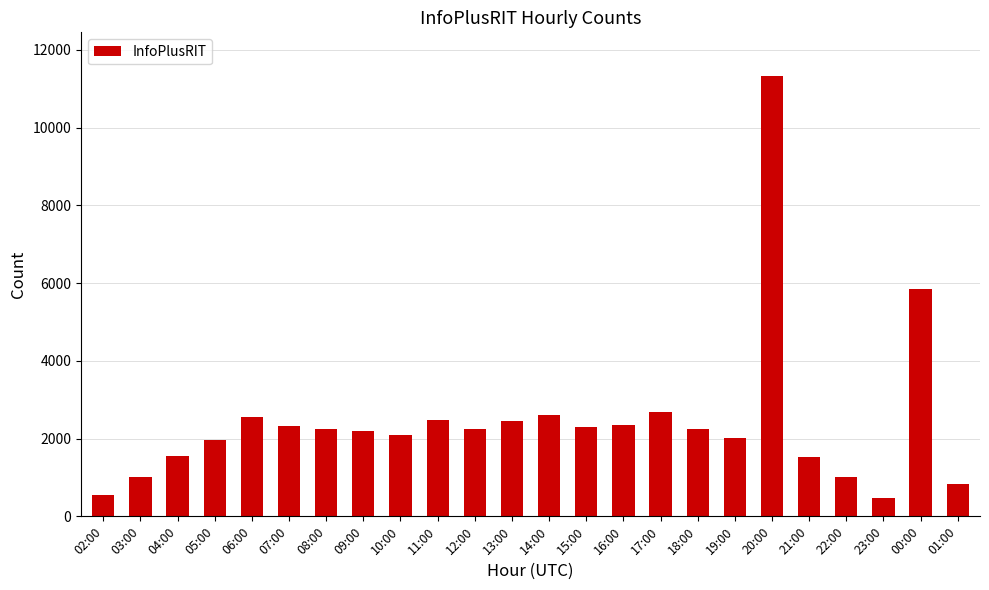

What is the minimum value shown in the chart?

482